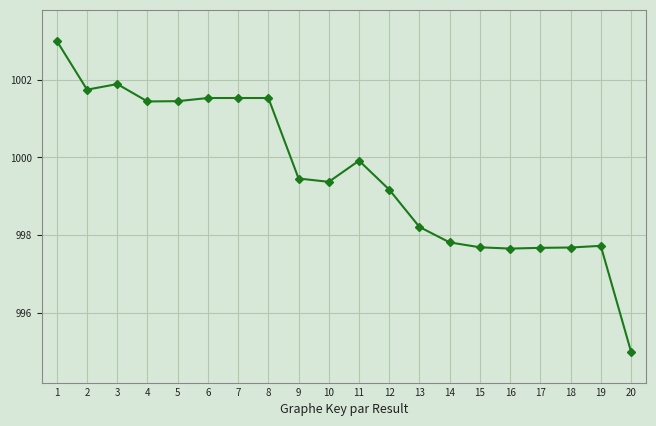

True or false: the data shows 1001.5 at 8.

True